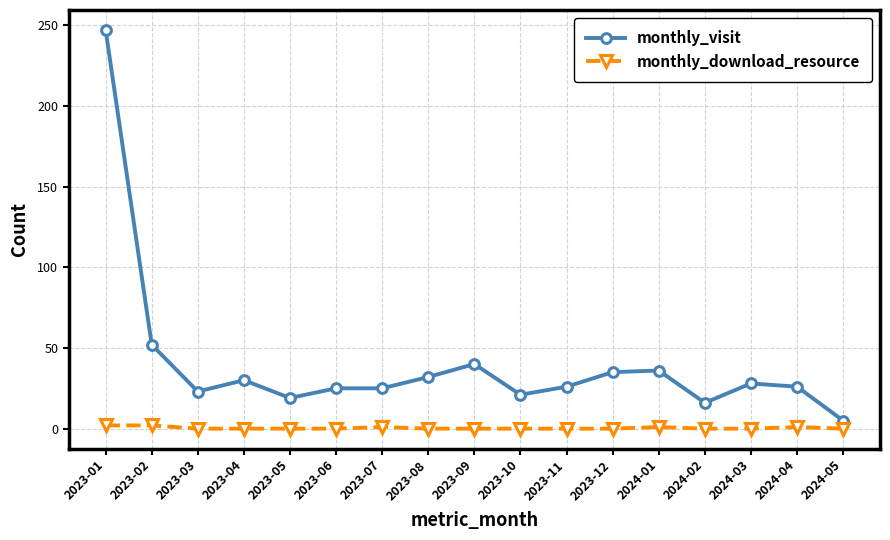

Which category has the lowest value in the monthly_visit series?

2024-05